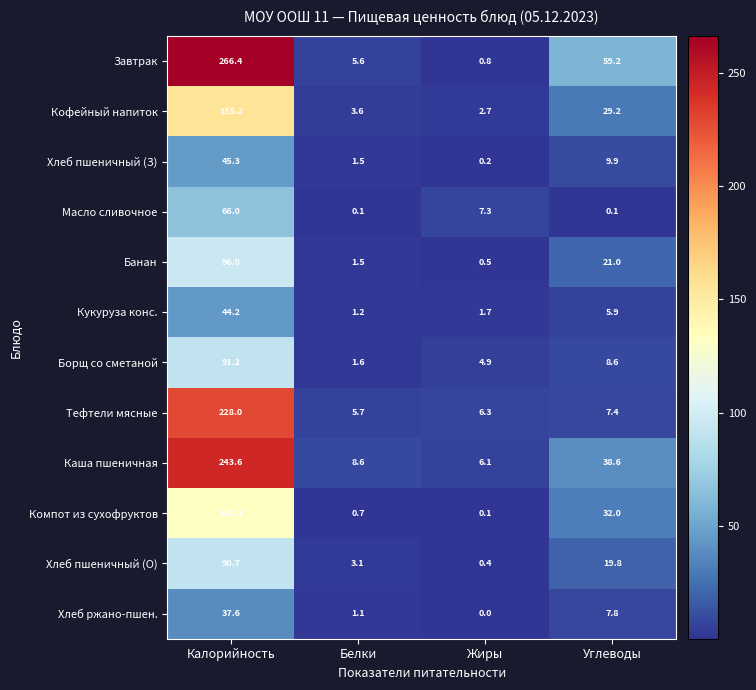

Which label corresponds to the largest value in the chart?

Калорийность